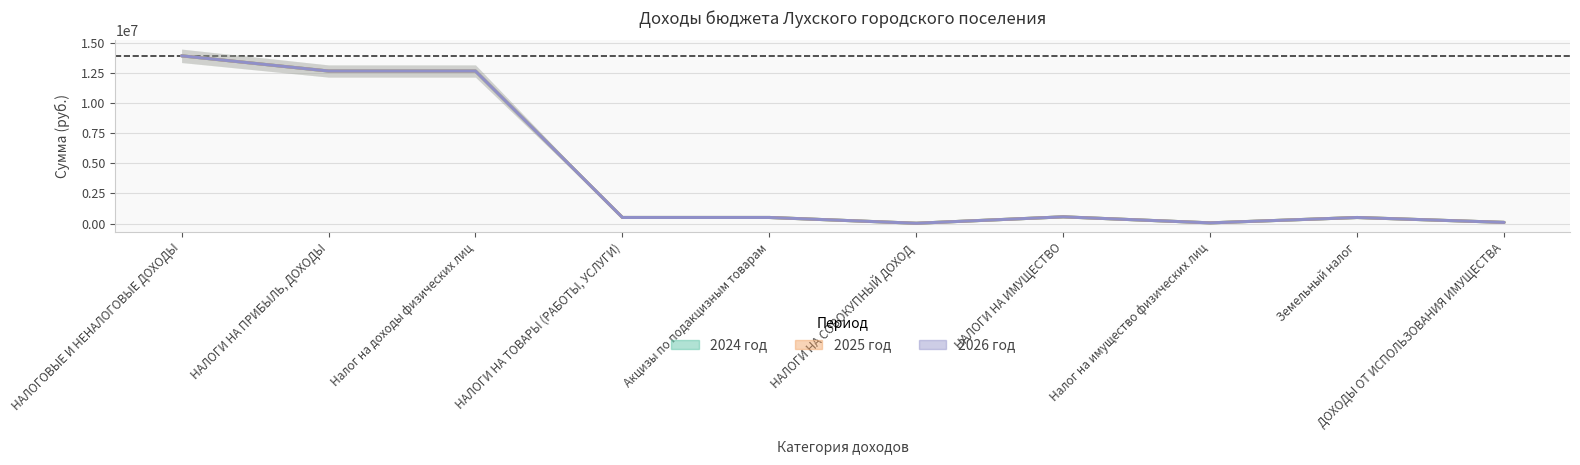

Reading right to left, what are all the values shown in this chart?

2024 год: 95000	499985	55000	554985	22000	502663	502663	12637200	12637200	13897848
2025 год: 95000	499985	55000	554985	22000	502663	502663	12637200	12637200	13897848
2026 год: 95000	499985	55000	554985	22000	502663	502663	12637200	12637200	13897848